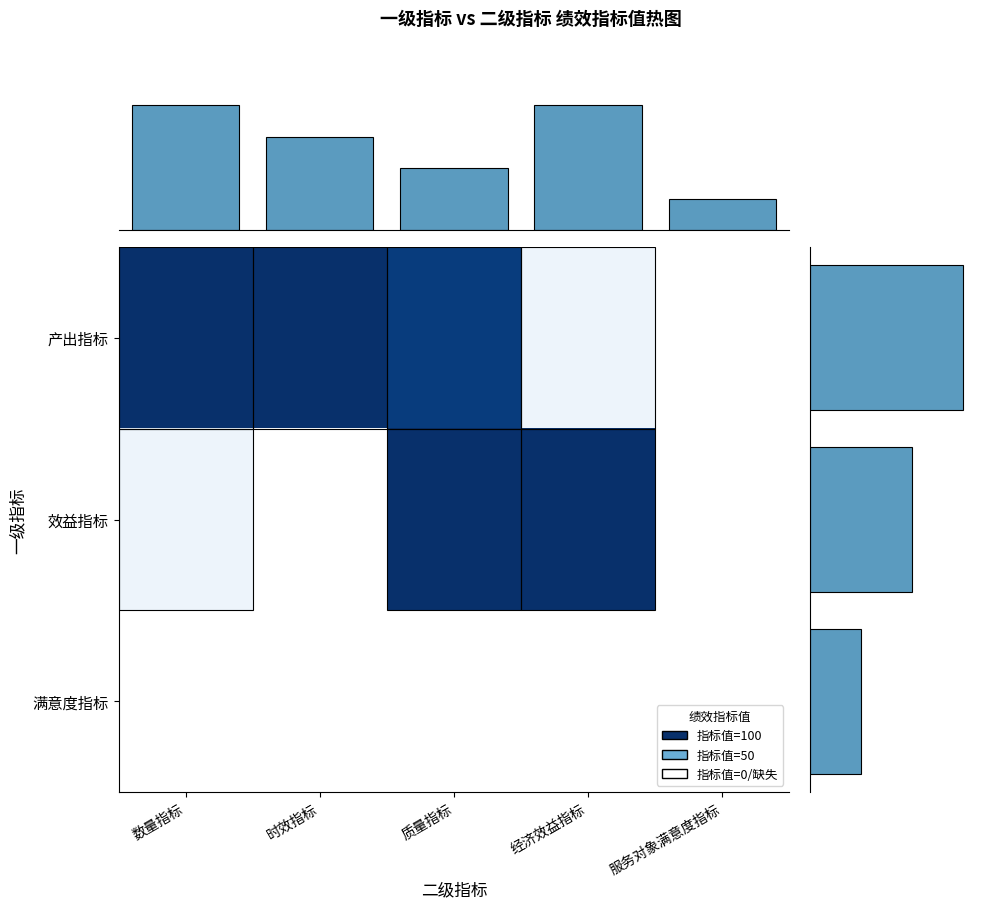

How many values in the 产出指标 series exceed 95?

2